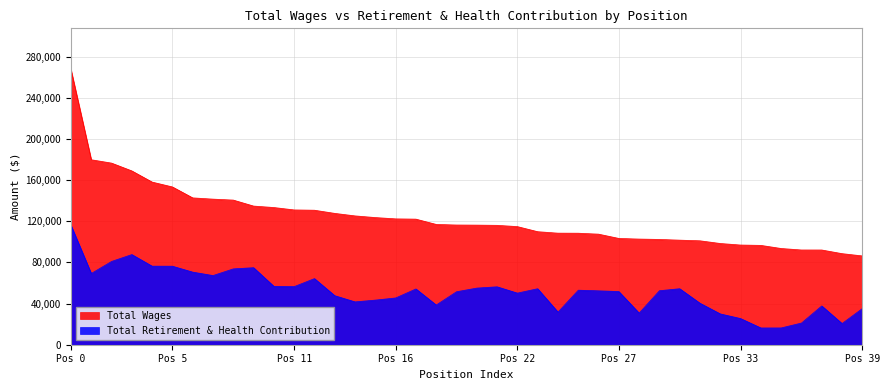

How many lines are shown in the chart?

2